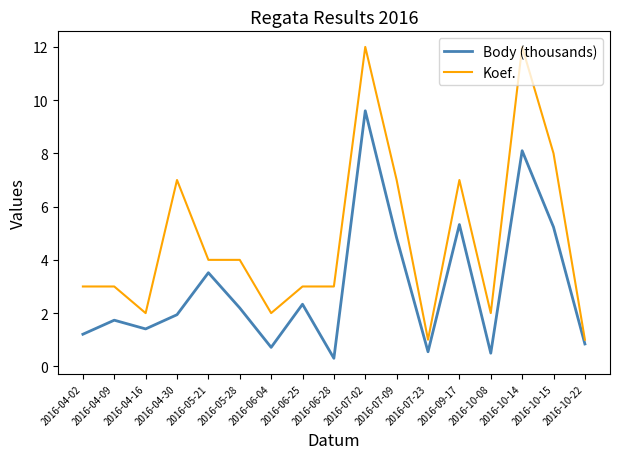

True or false: Koef. has more than 0 points higher than both neighbors.

True